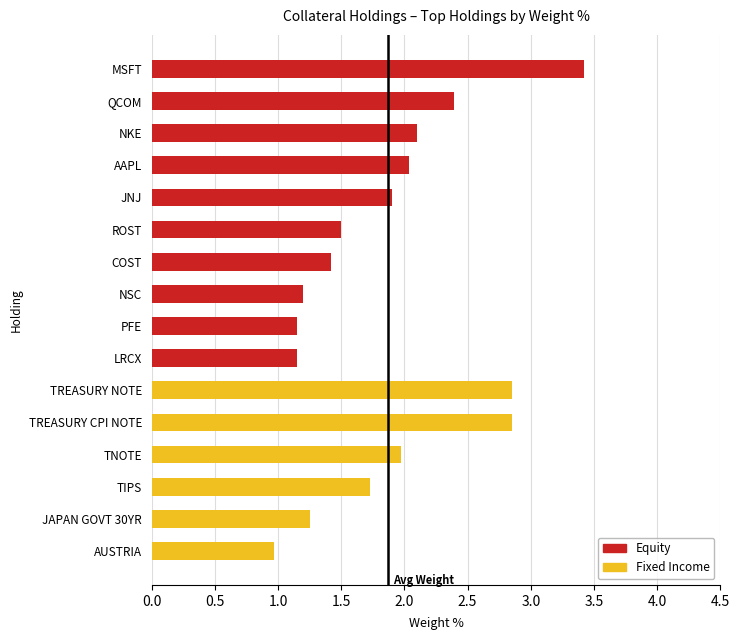

Does the chart contain stacked bars?

No